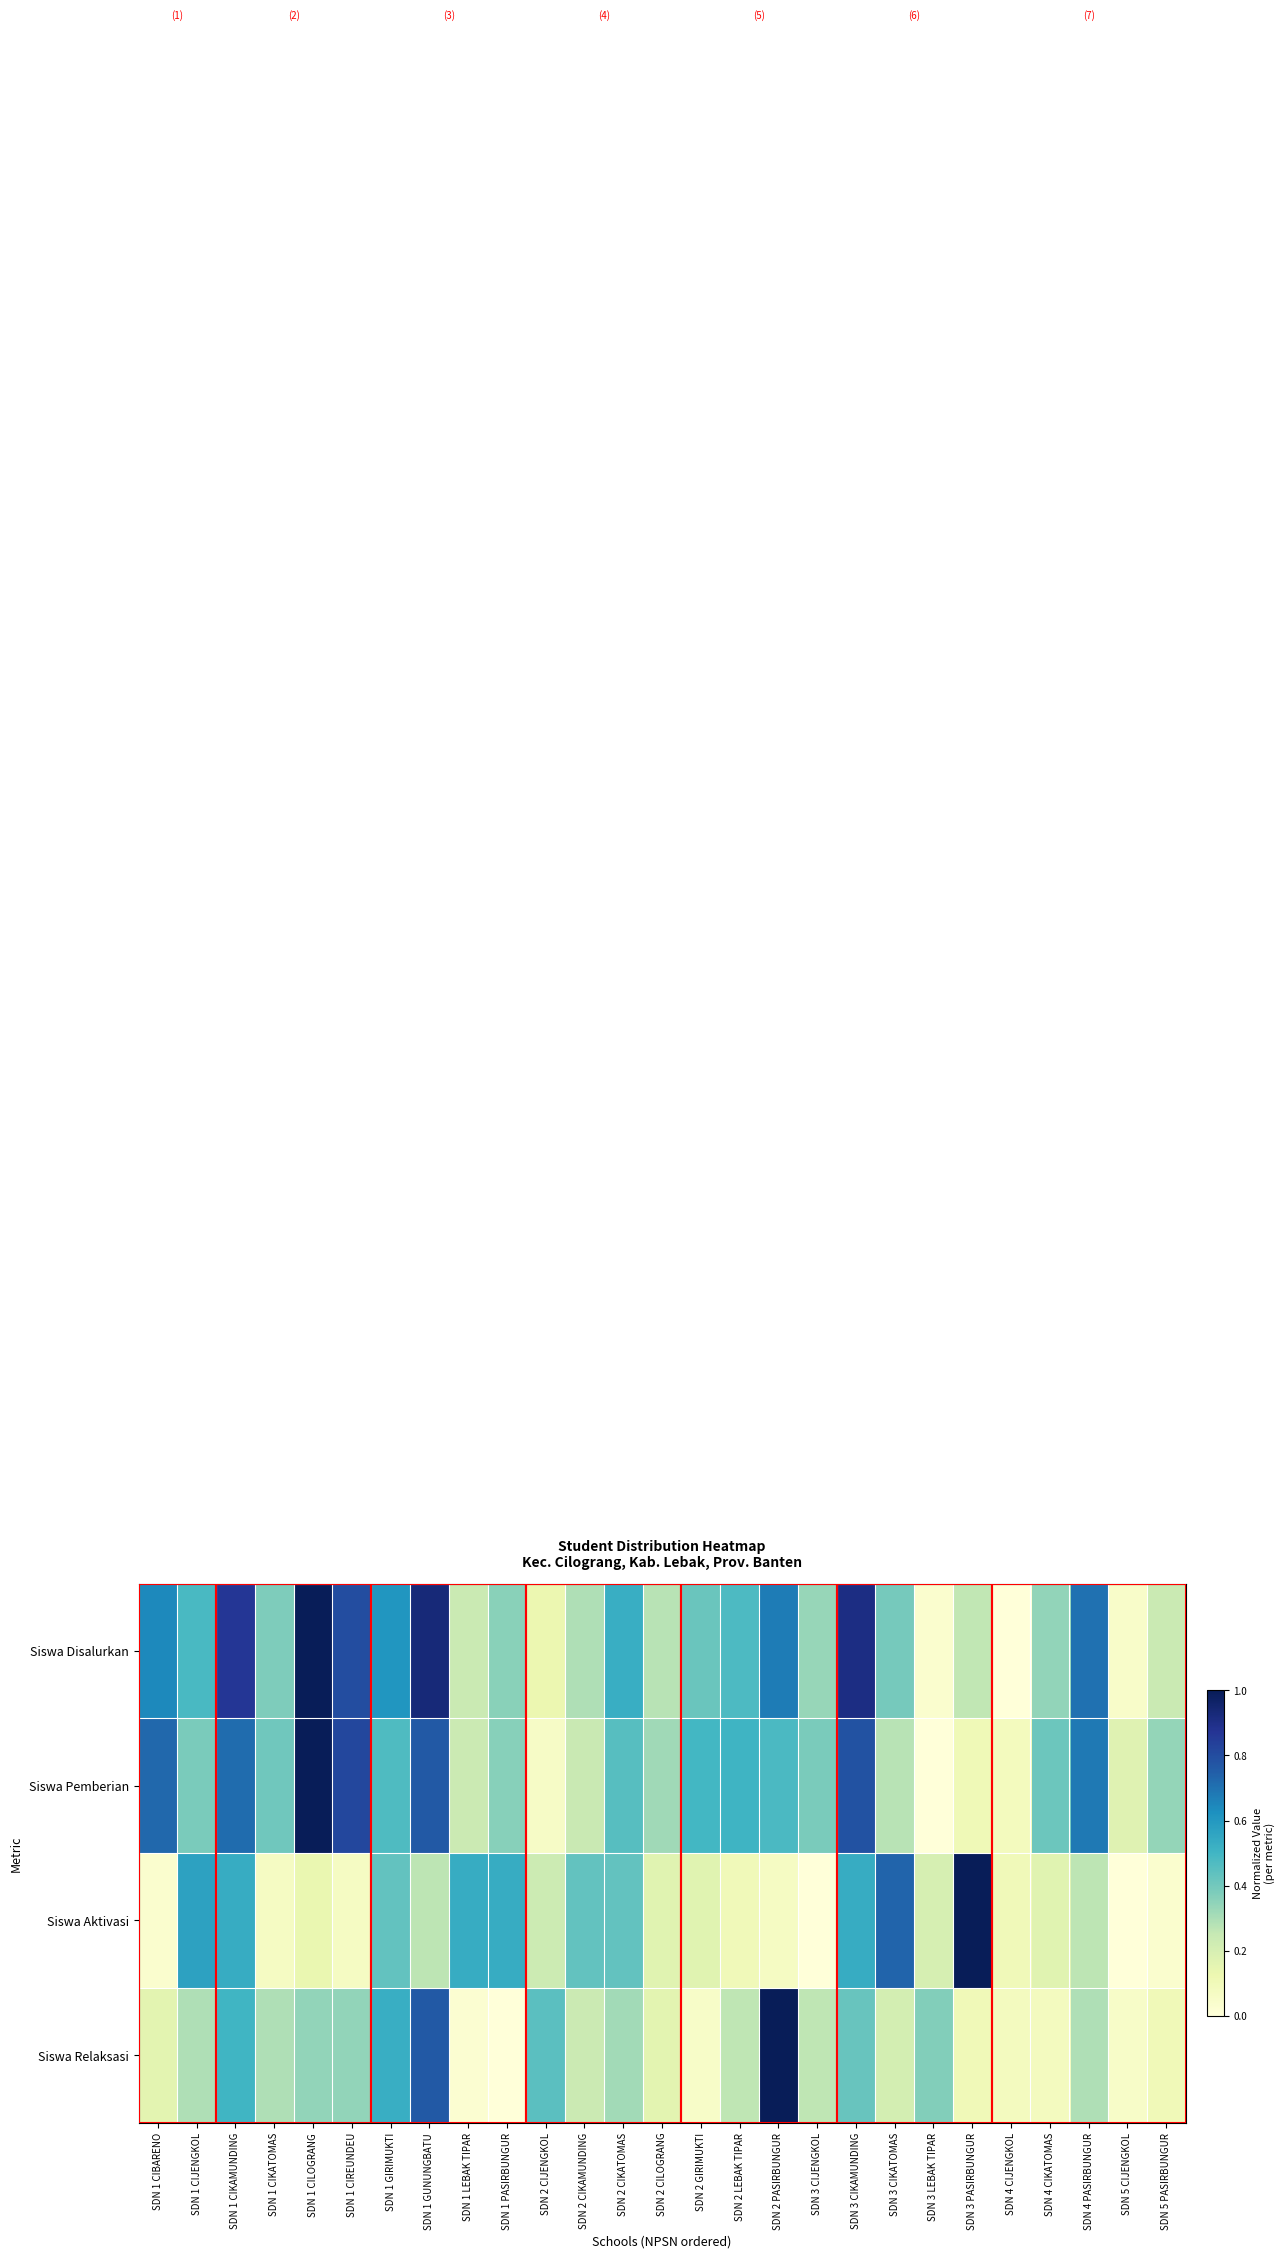

Which series has the largest total across all categories?

Siswa Disalurkan